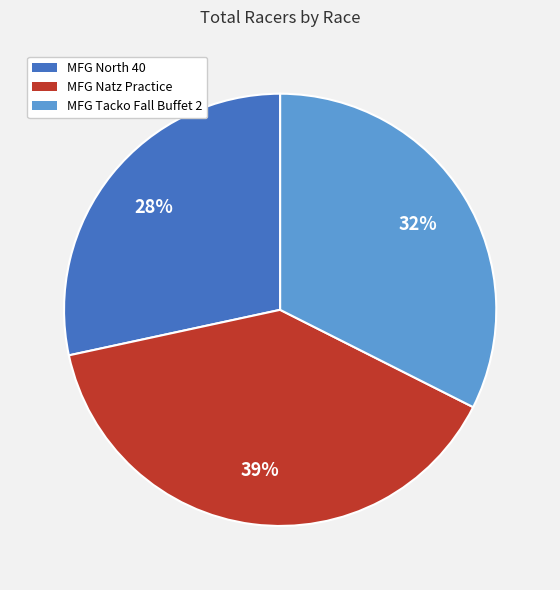

Between MFG Natz Practice and MFG Tacko Fall Buffet 2, which is larger?

MFG Natz Practice